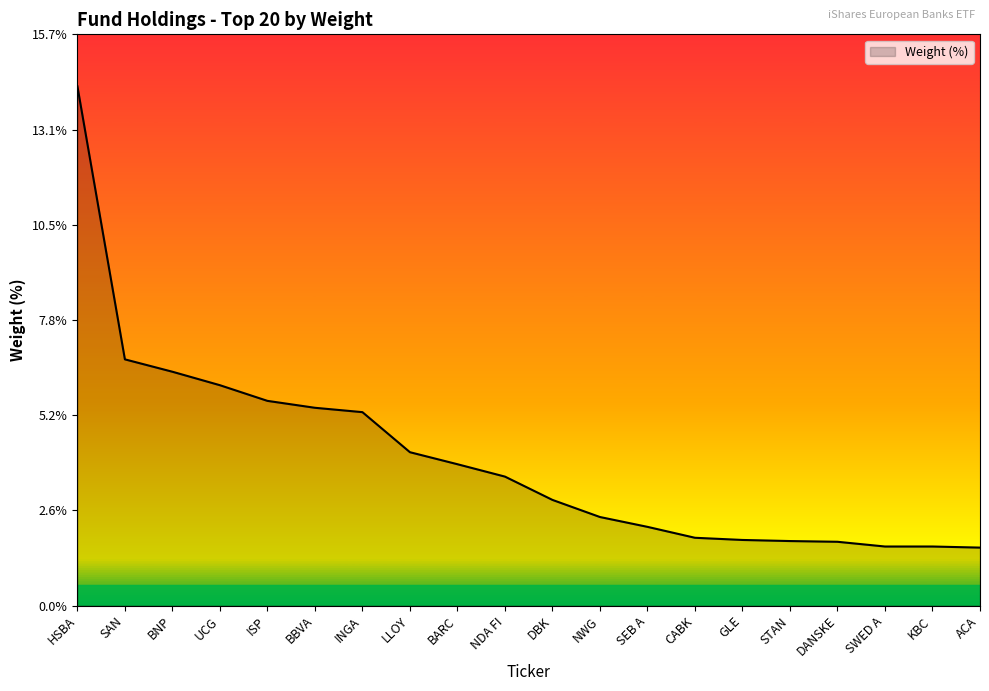

Between SWED A and HSBA, which is larger?

HSBA